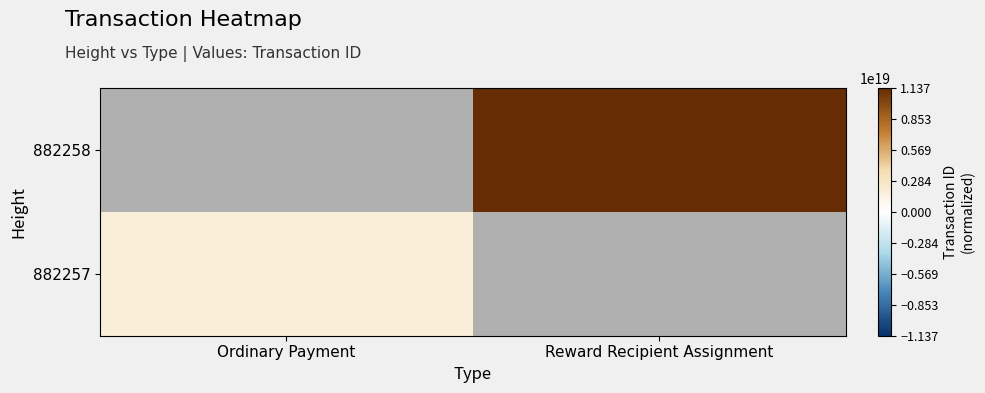

At which label does 882257 reach its peak?

Ordinary Payment